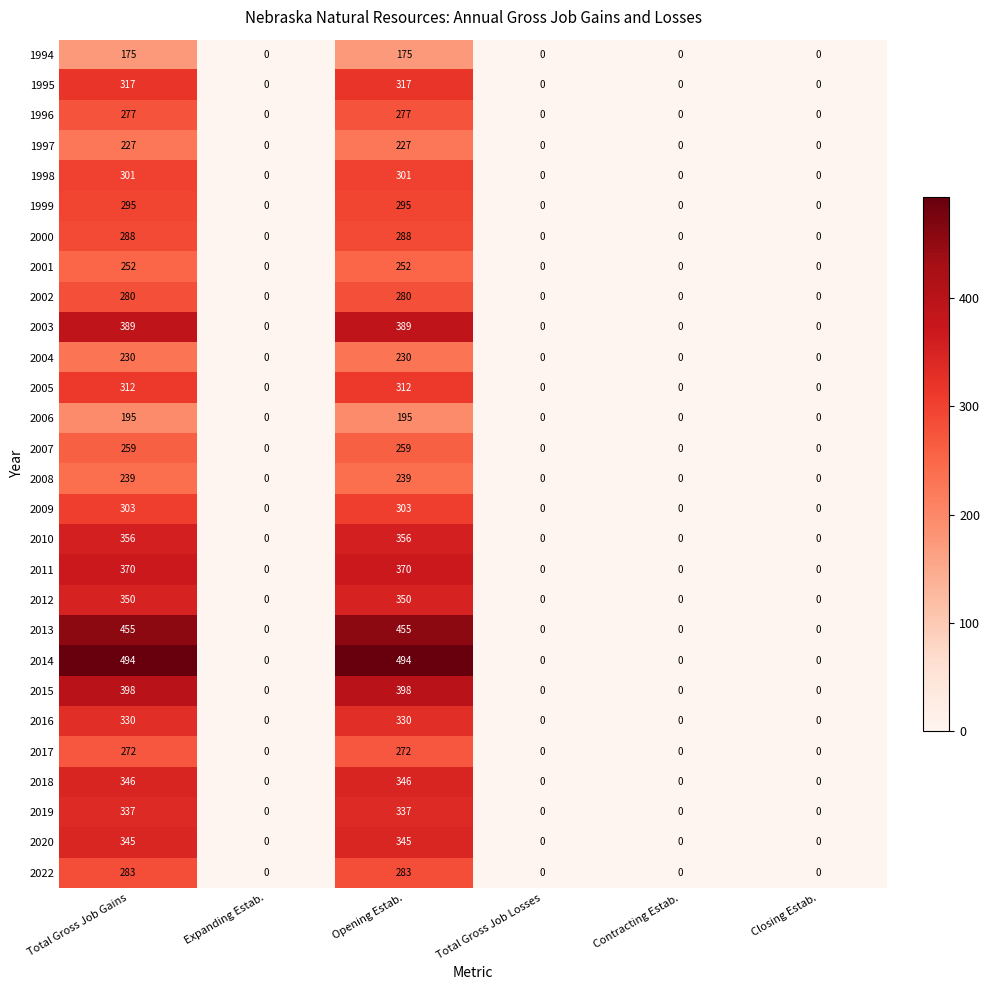

How many categories are shown in the chart?

6